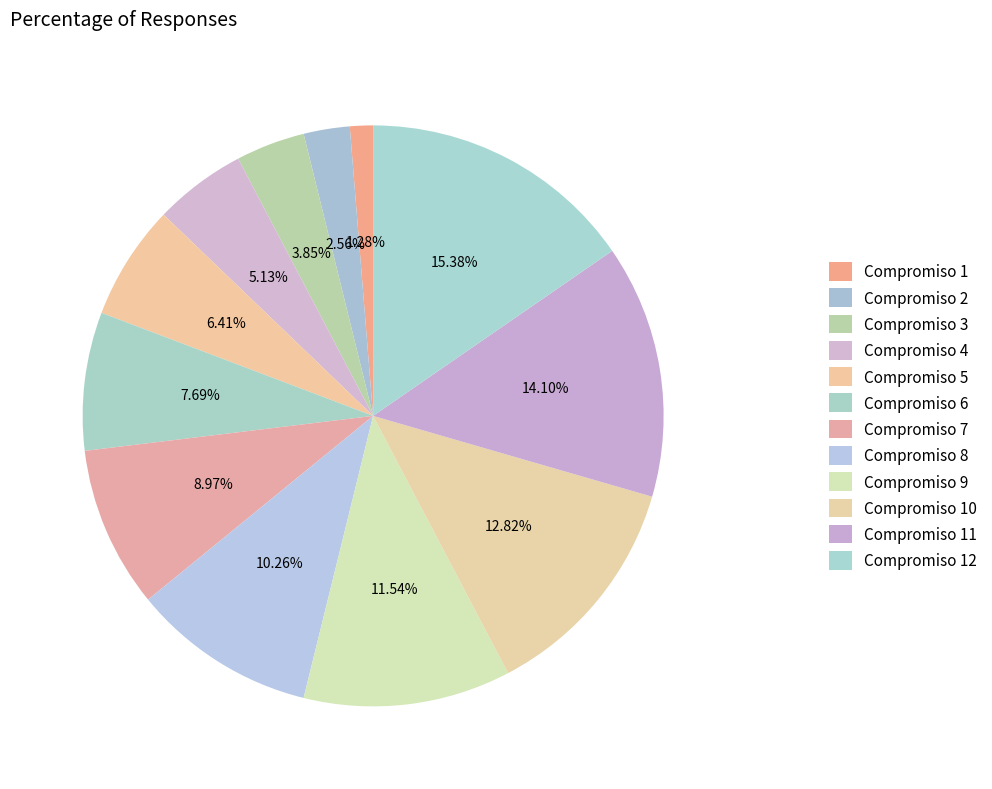

True or false: Compromiso 12 accounts for 29% of the total.

False